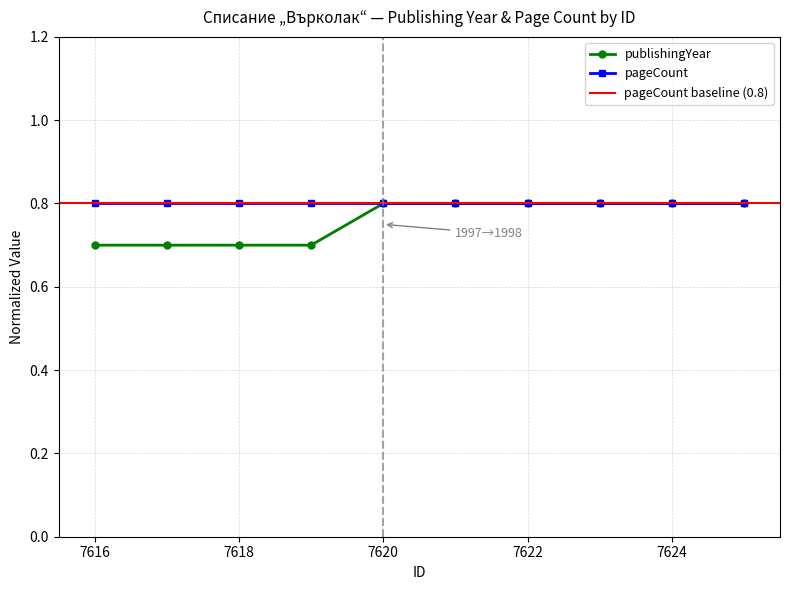

What is the value of the 6th point from the left?

0.8